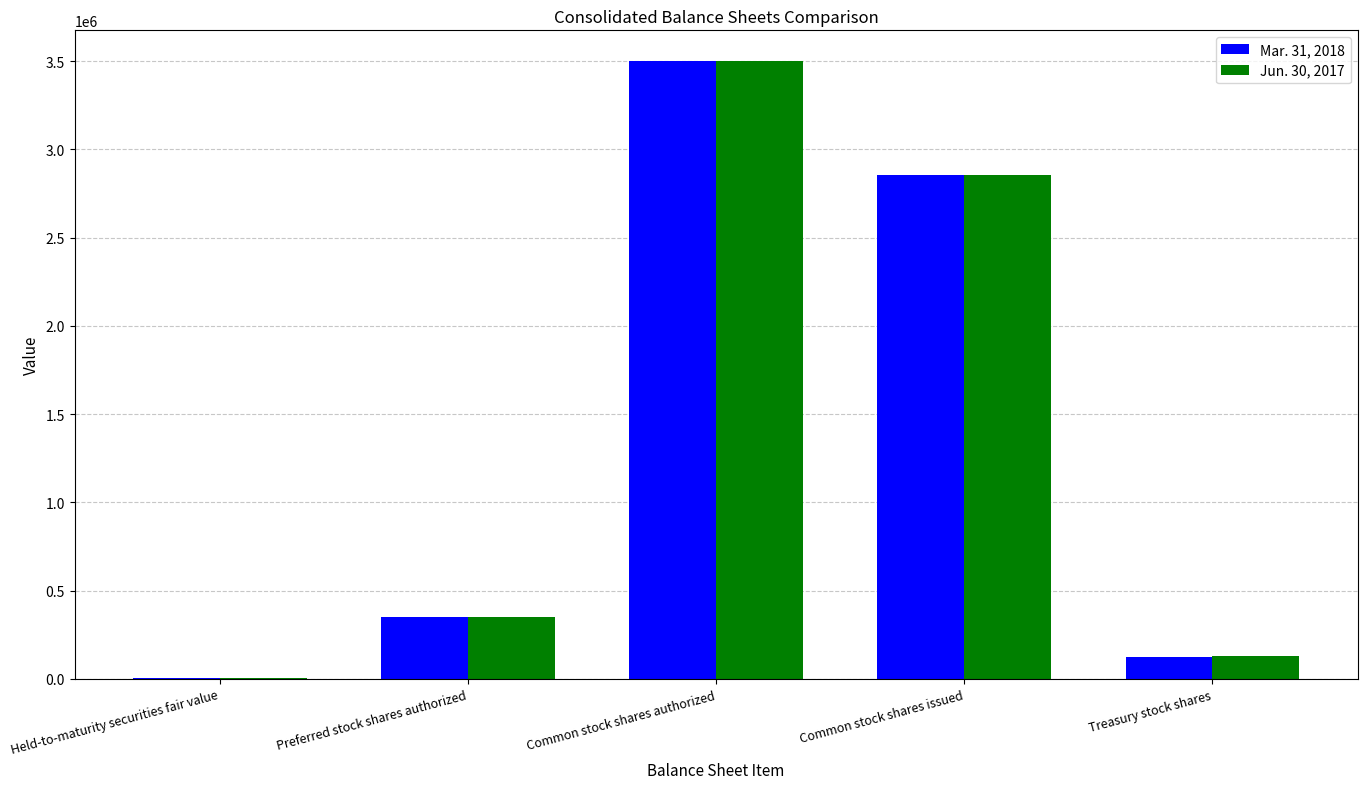

At which label does Jun. 30, 2017 reach its peak?

Common stock shares authorized